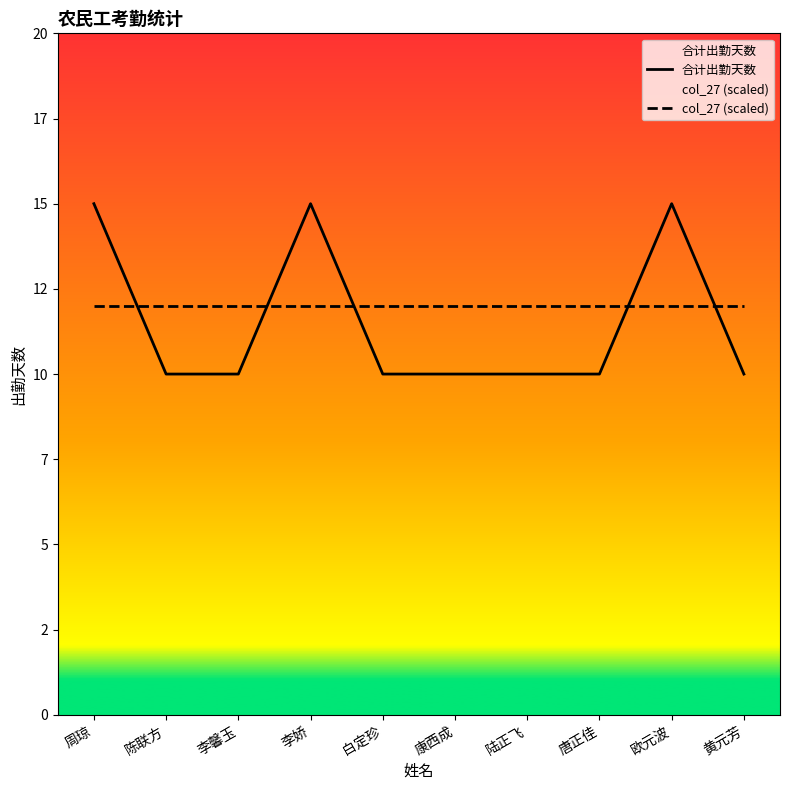

What is the total value across all series at 唐正佳?

22